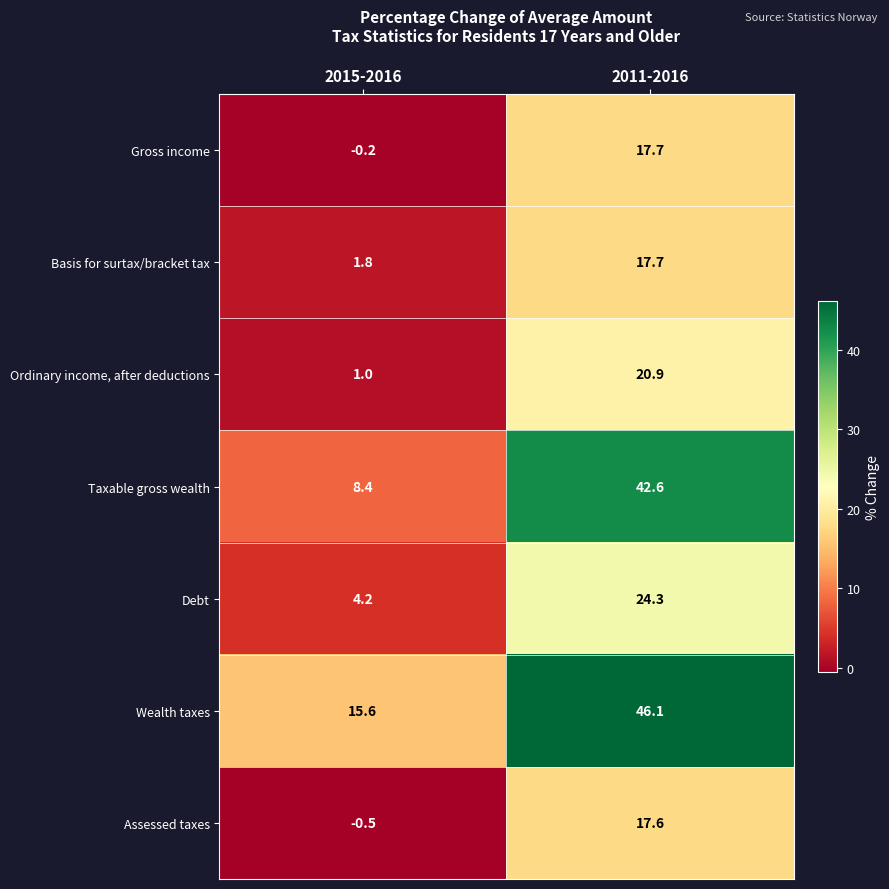

The Debt series shows 24.3 at 2011-2016. True or false?

True